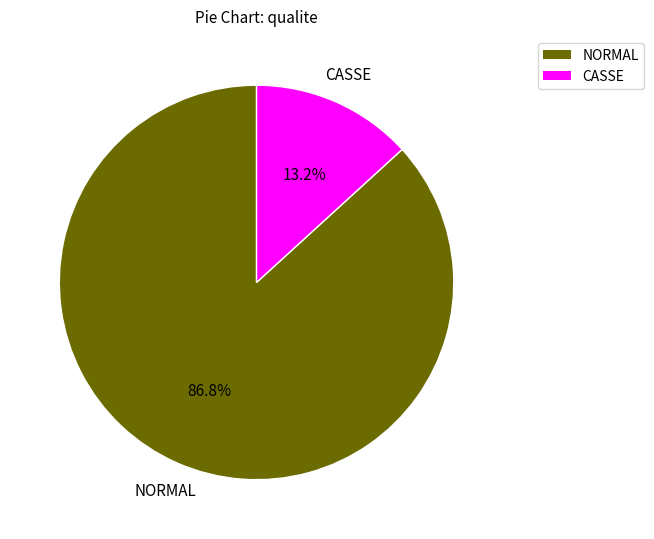

Is there a majority slice in this chart?

Yes